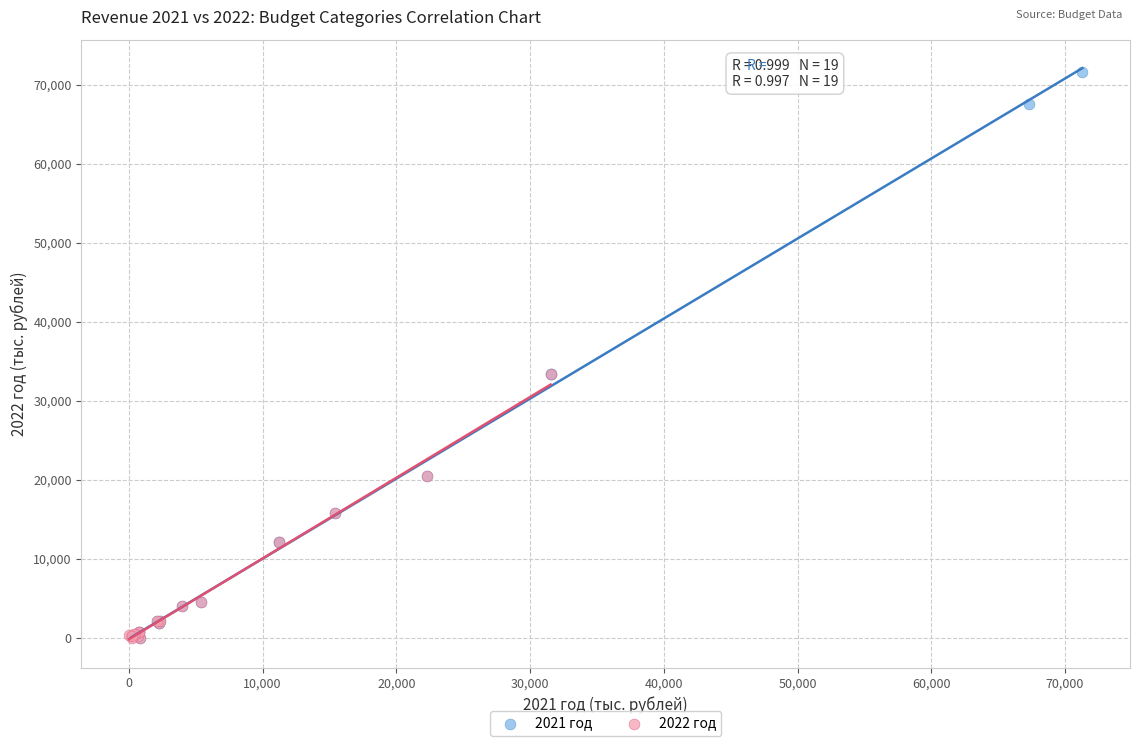

Which series contains the highest Y value?

2021 год